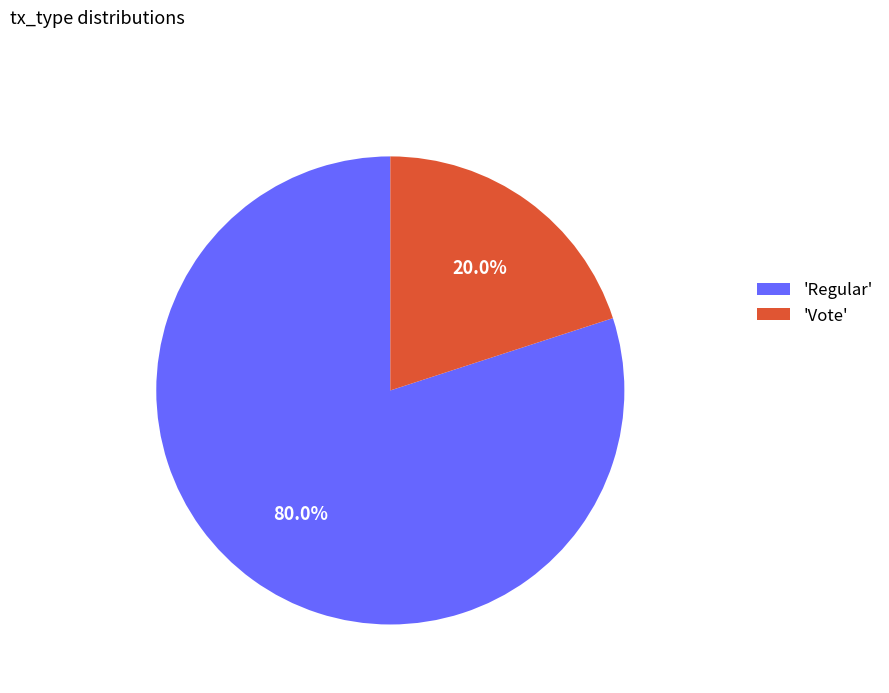

How many segments does this pie chart have?

2